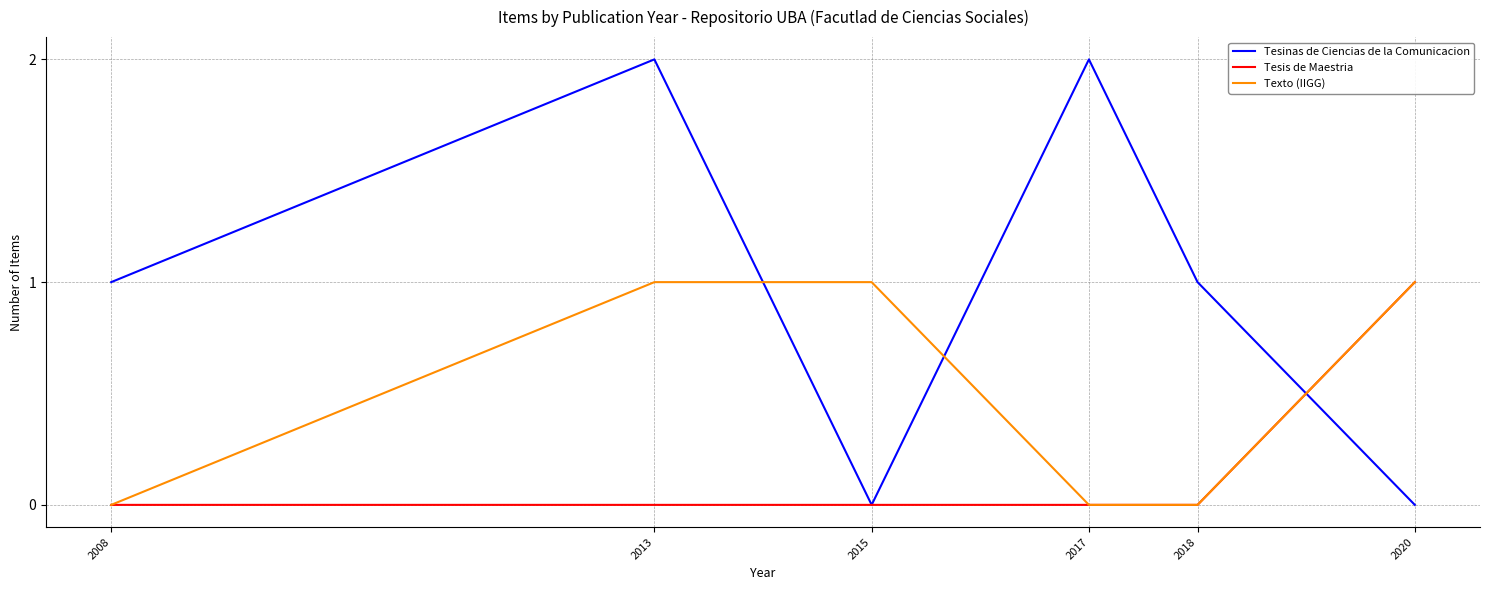

Which series ends up on top after the final intersection of Tesinas de Ciencias de la Comunicacion and Texto (IIGG)?

Texto (IIGG)